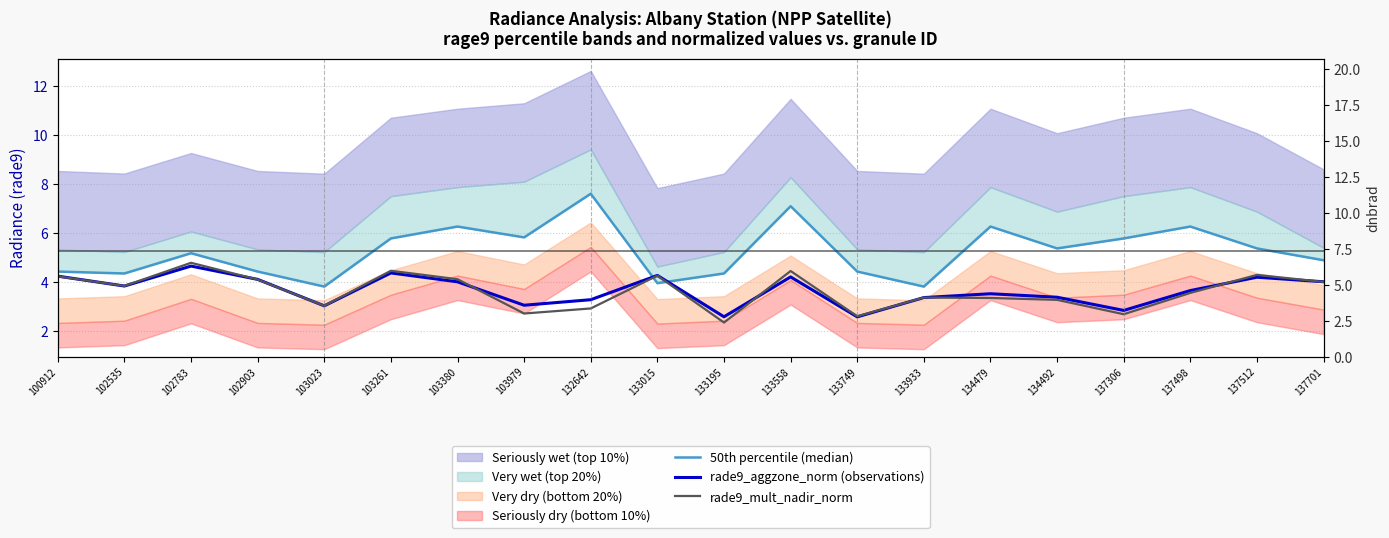

Where does the rade9_aggzone_norm (observations) series first go above 3?

100912